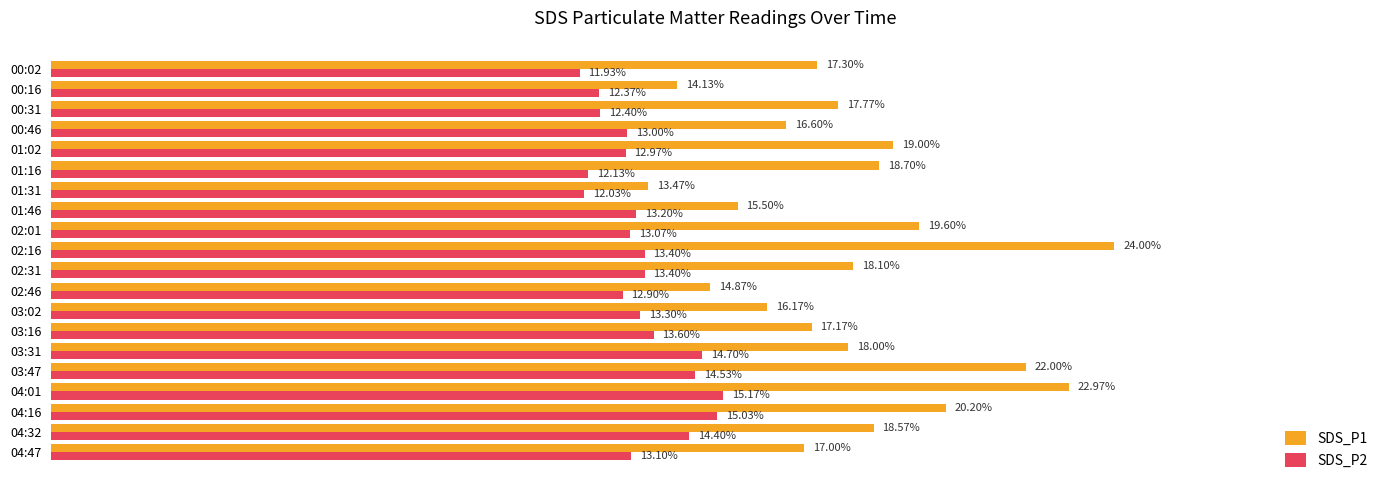

Which series has the largest total across all categories?

SDS_P1